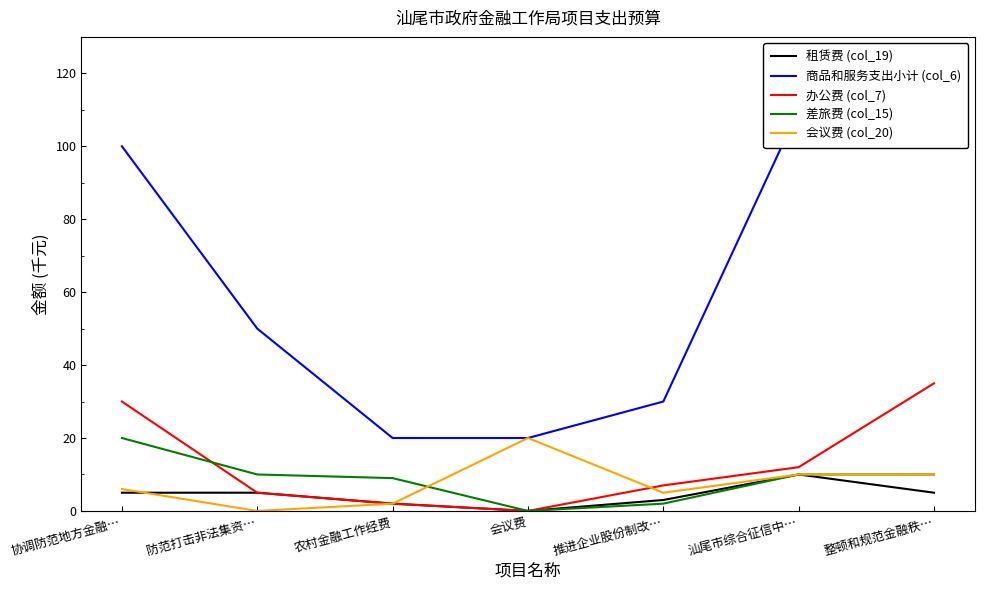

True or false: 商品和服务支出小计 (col_6) and 租赁费 (col_19) intersect in this chart.

False